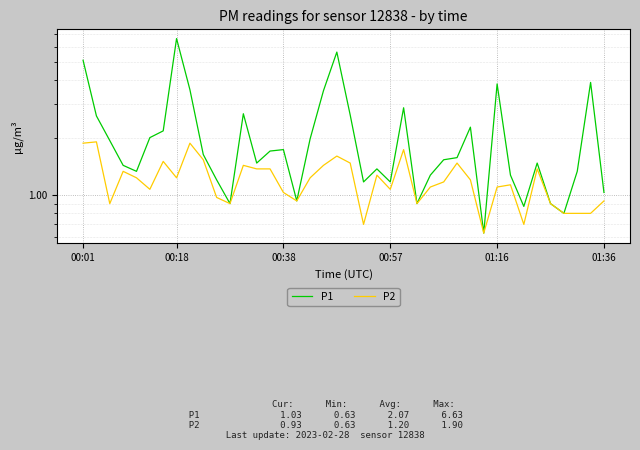

What is the spread (max minus min) of values at 19?

4.0